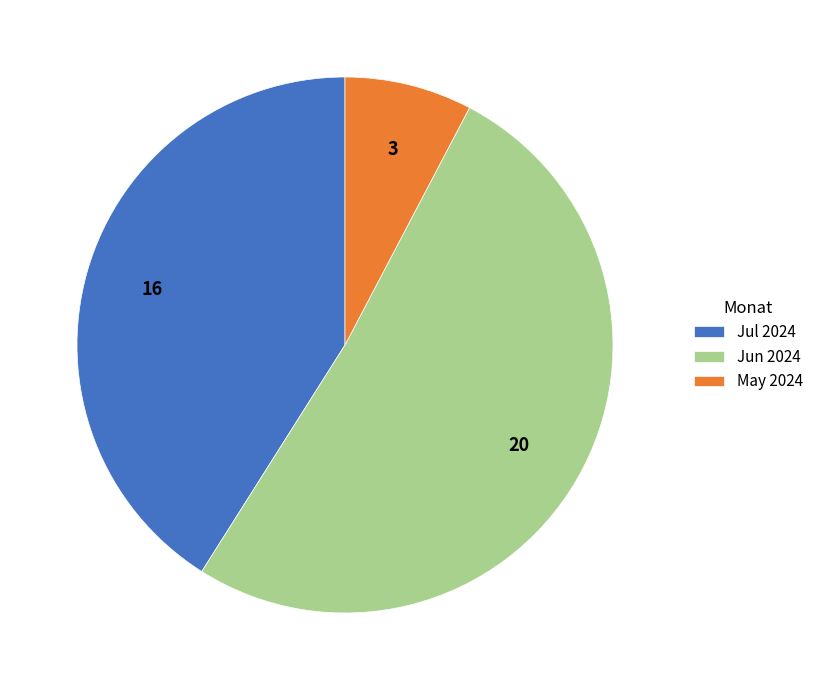

Which slice is the largest?

Jun 2024